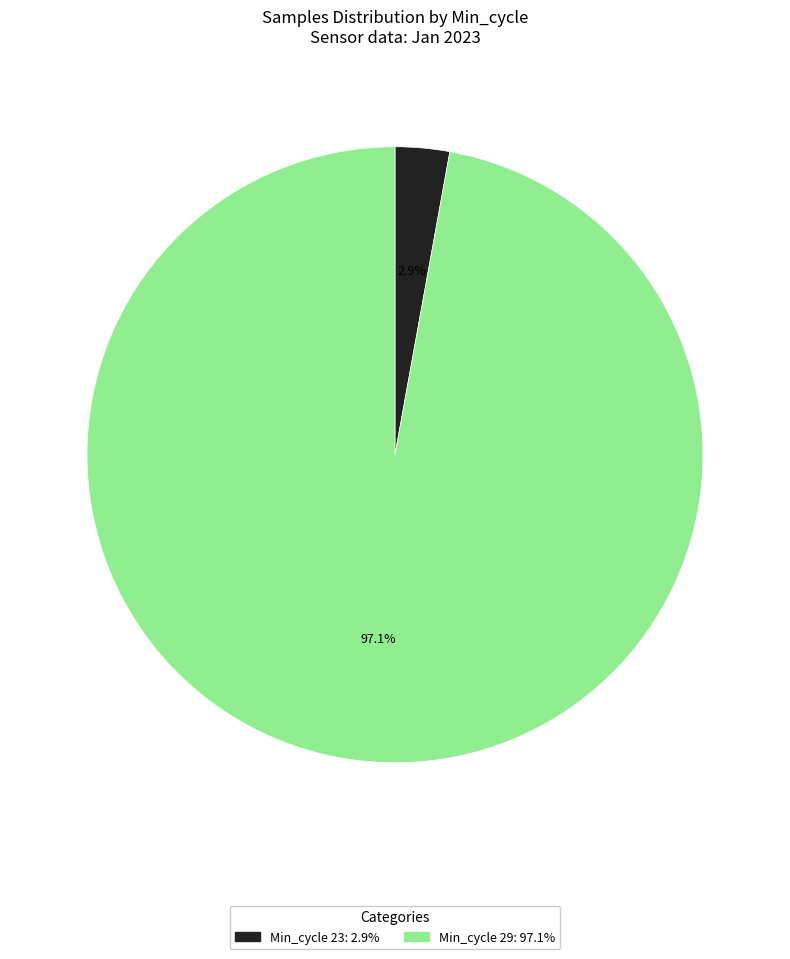

Is there a majority slice in this chart?

Yes